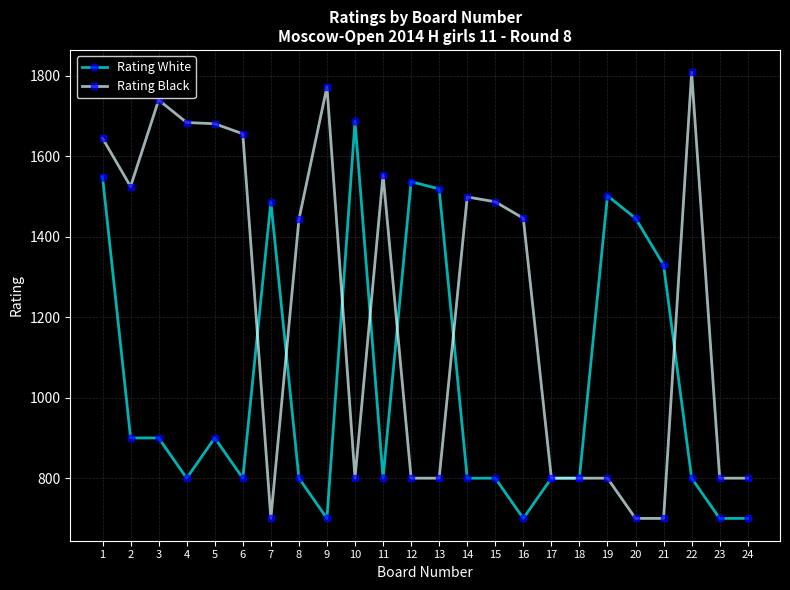

What is the difference between the maximum and minimum values in the Rating Black series?

1109